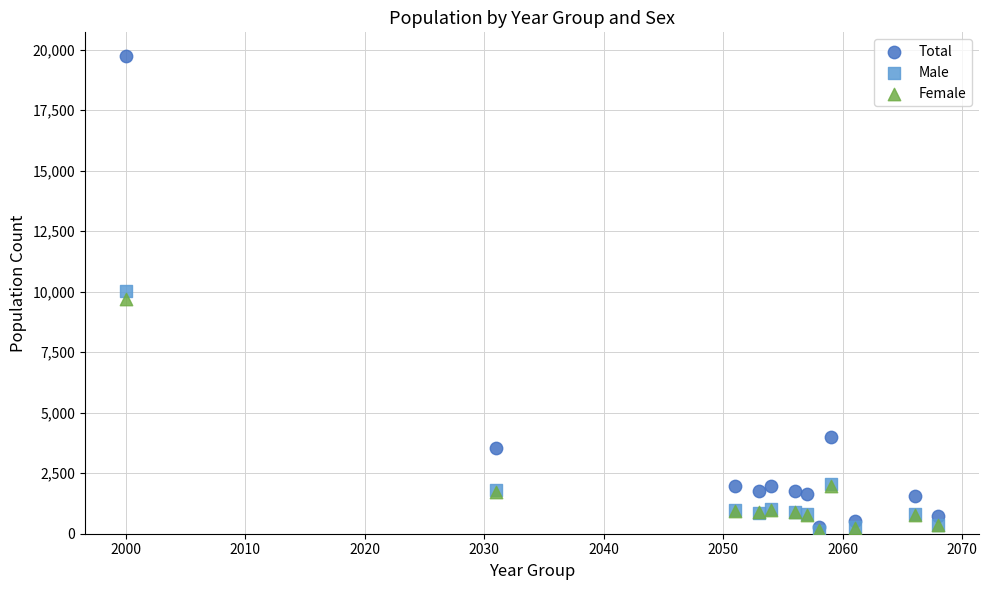

Which series has the widest spread of Y values?

Total